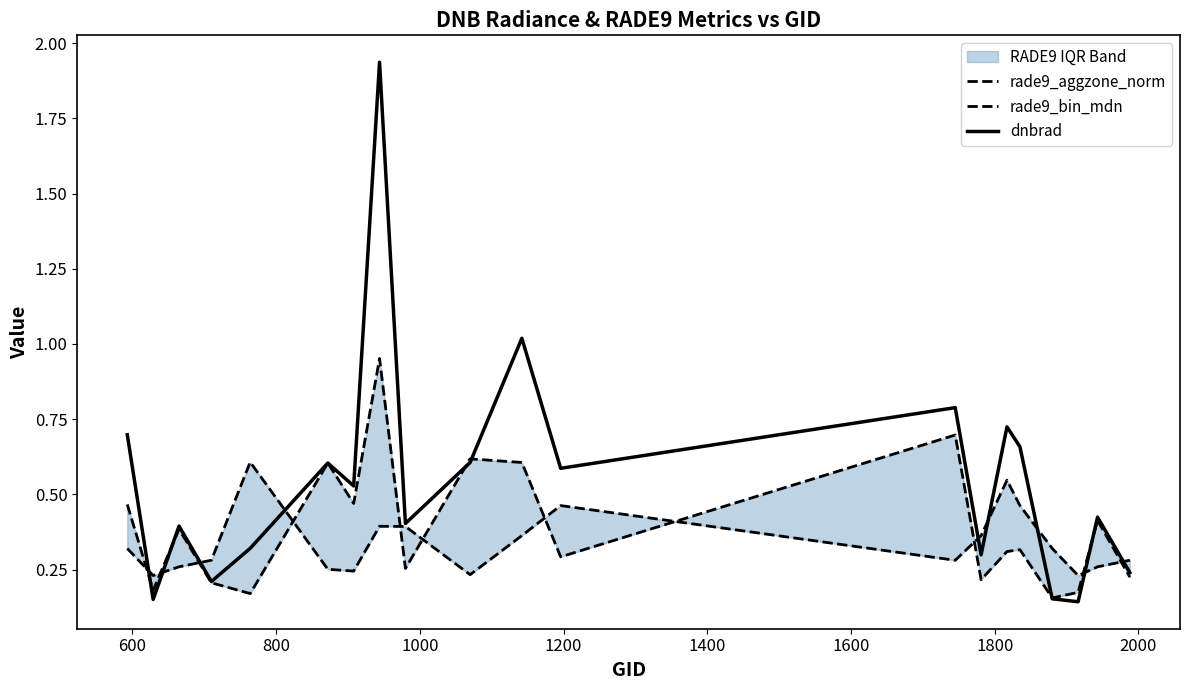

What is the lowest value of the rade9_aggzone_norm series?

0.2